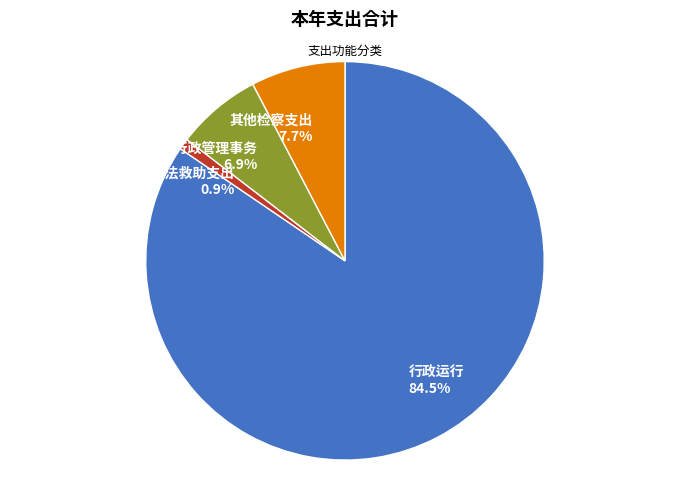

What is the total percentage of 其他检察支出 and 一般行政管理事务?

14.6%